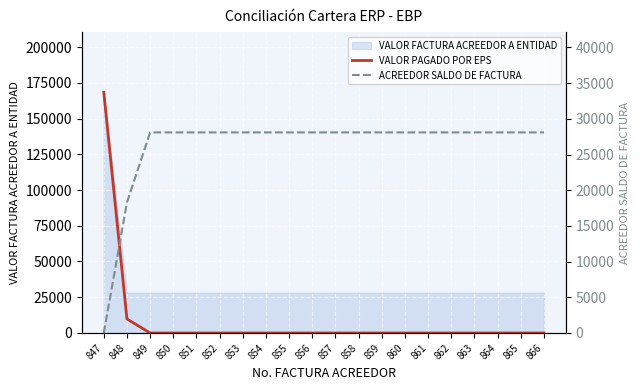

Which has a higher value, 862 or 853?

862